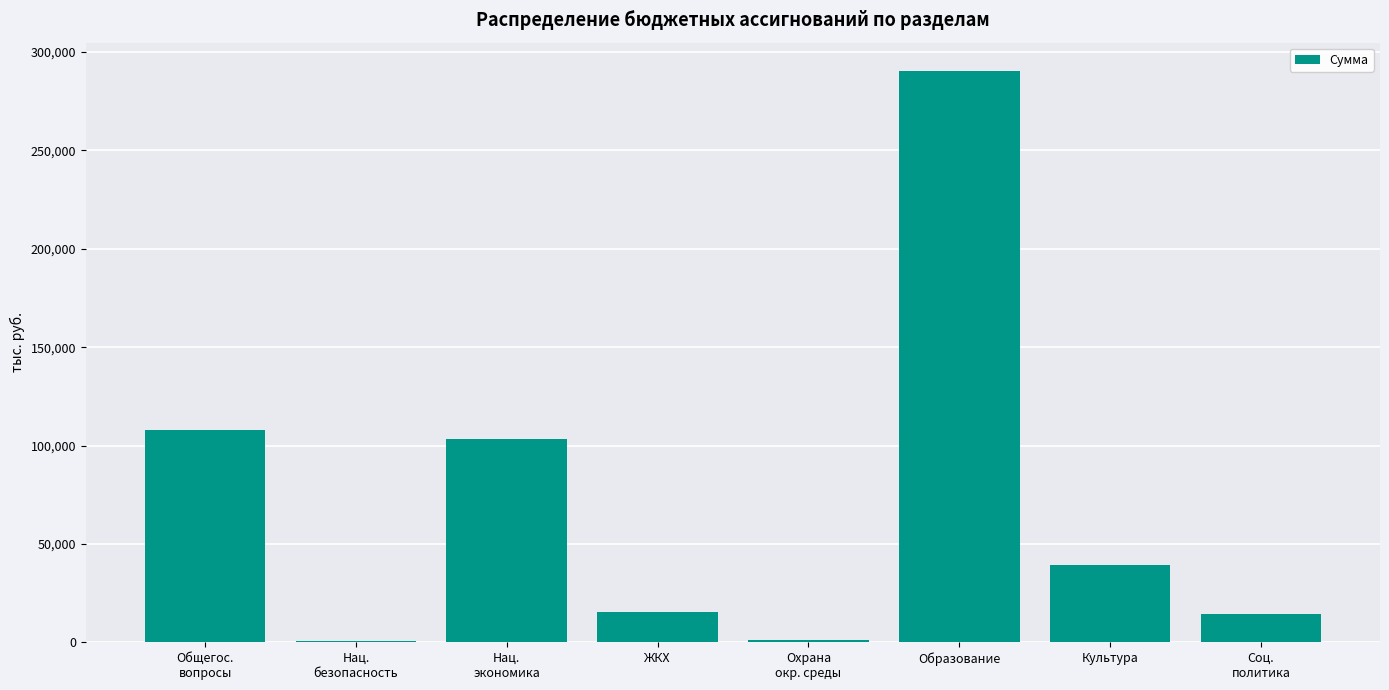

What is the greatest value displayed?

290238.7